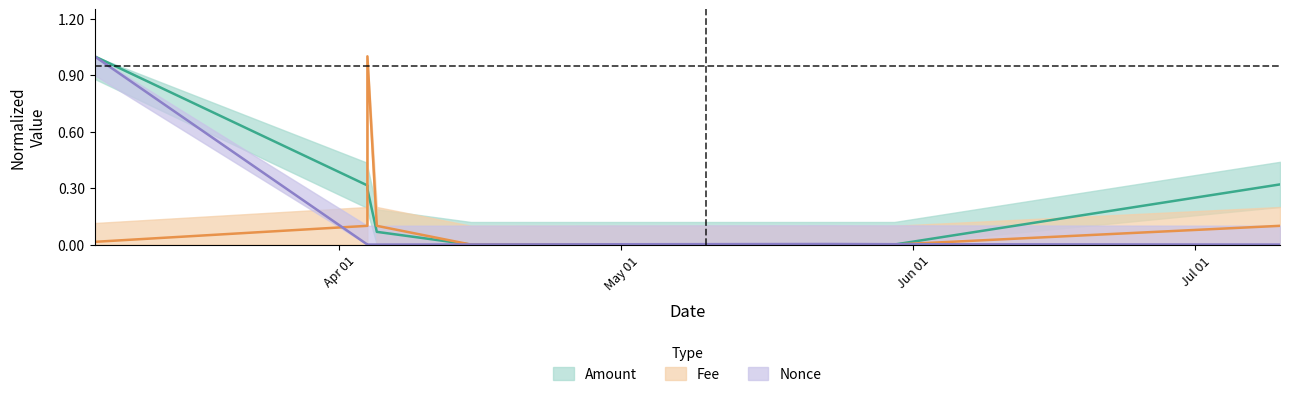

What is the difference between the maximum and minimum values in the Fee series?

1.0